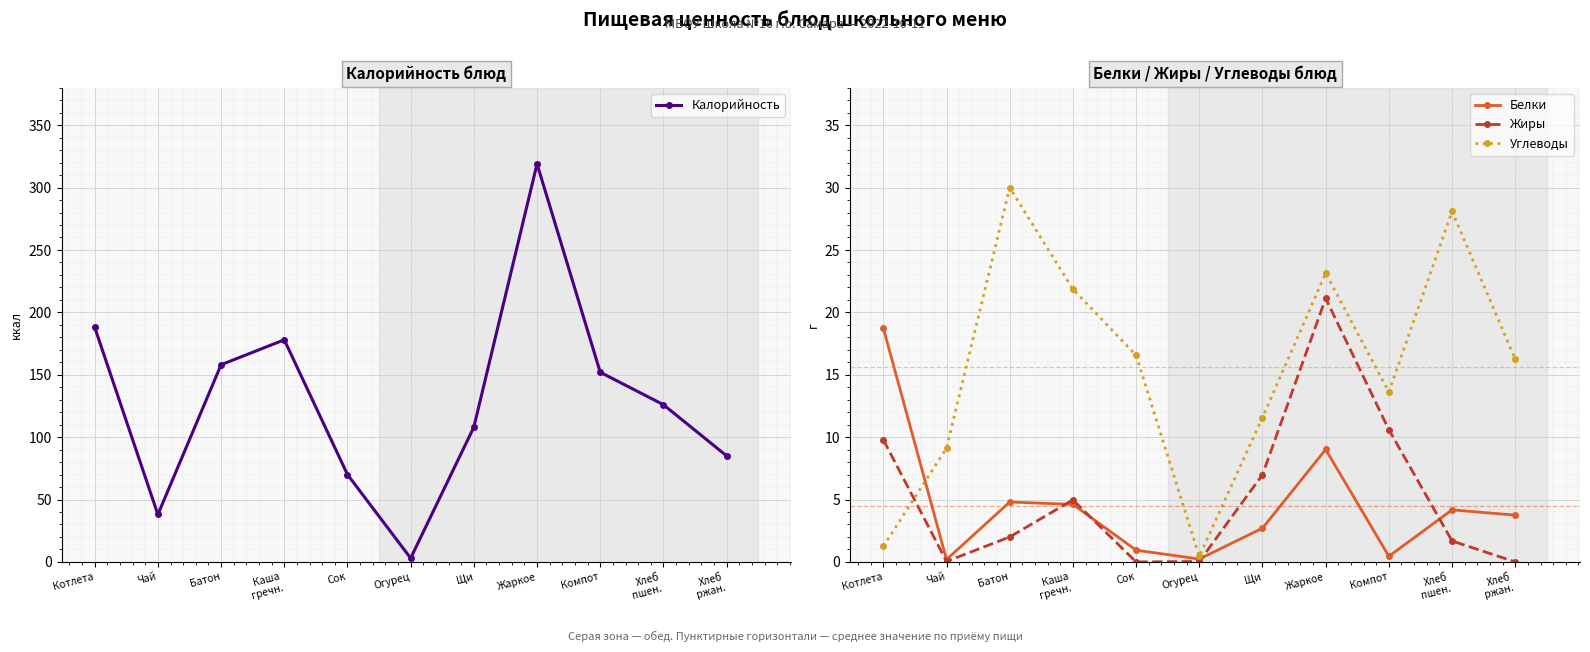

Where is Жиры nearest to the value 10?

Котлета